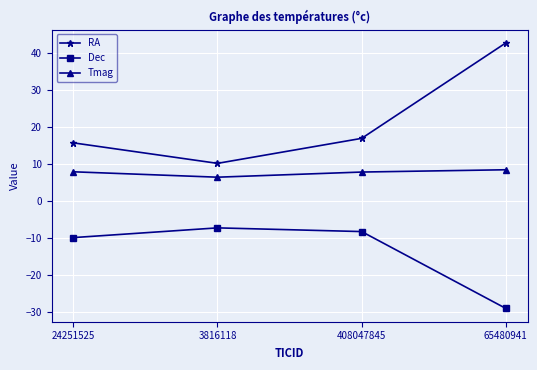

At which label does Dec reach its peak?

3816118